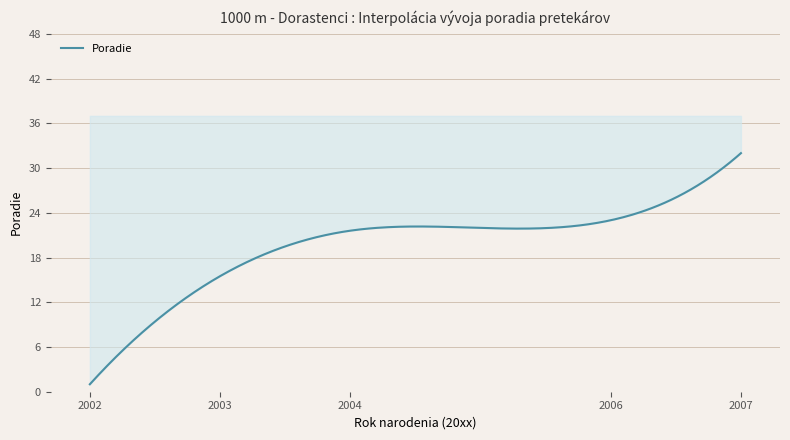

The value at Lacina Lukáš is 53. True or false?

False